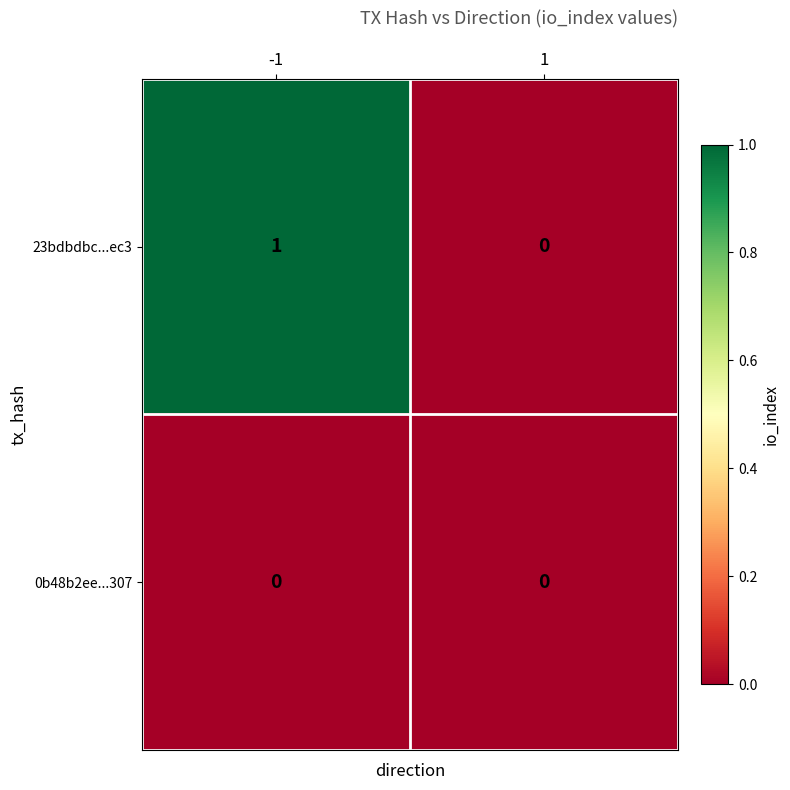

Which series has the largest range (max minus min)?

23bdbdbc...ec3